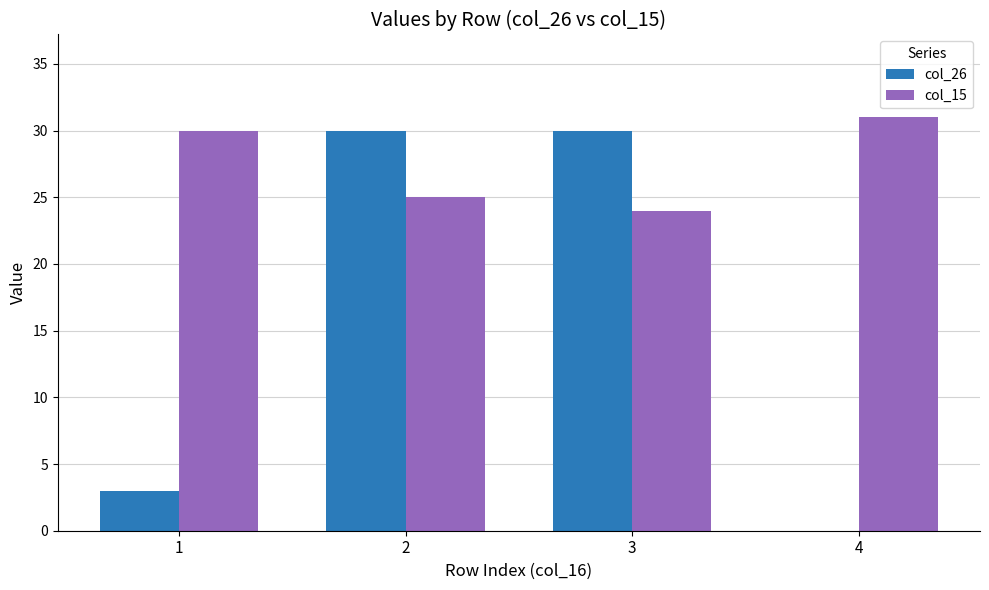

How many distinct data groups are displayed?

2